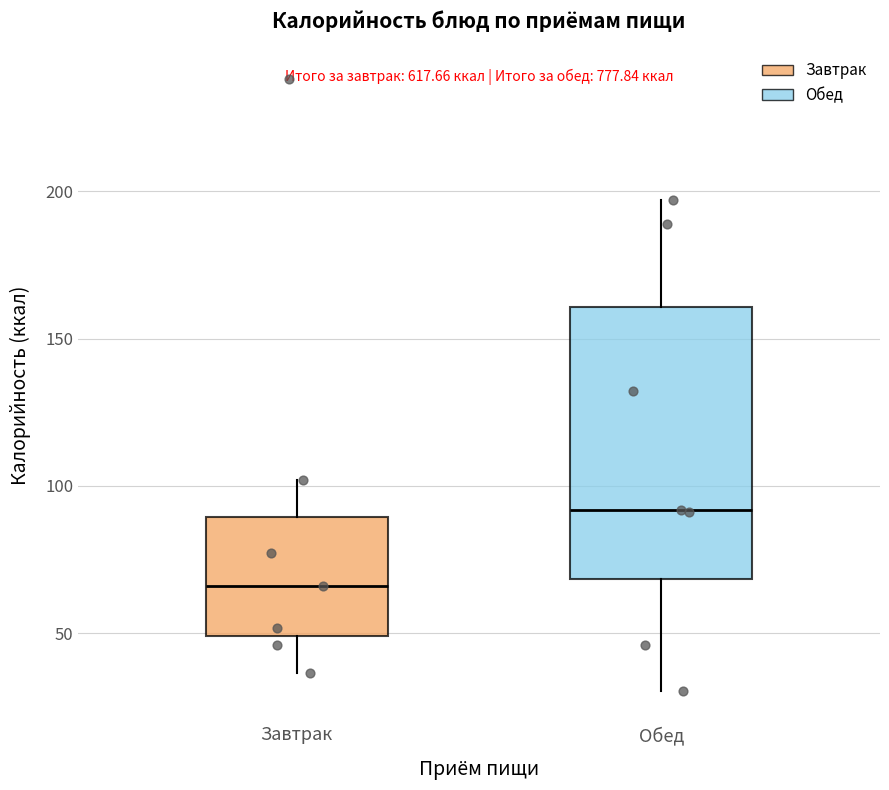

Where is the upper edge of the box for Завтрак on the y-axis? The values are not printed on the chart, so give them approximately, as read against the axis.

90